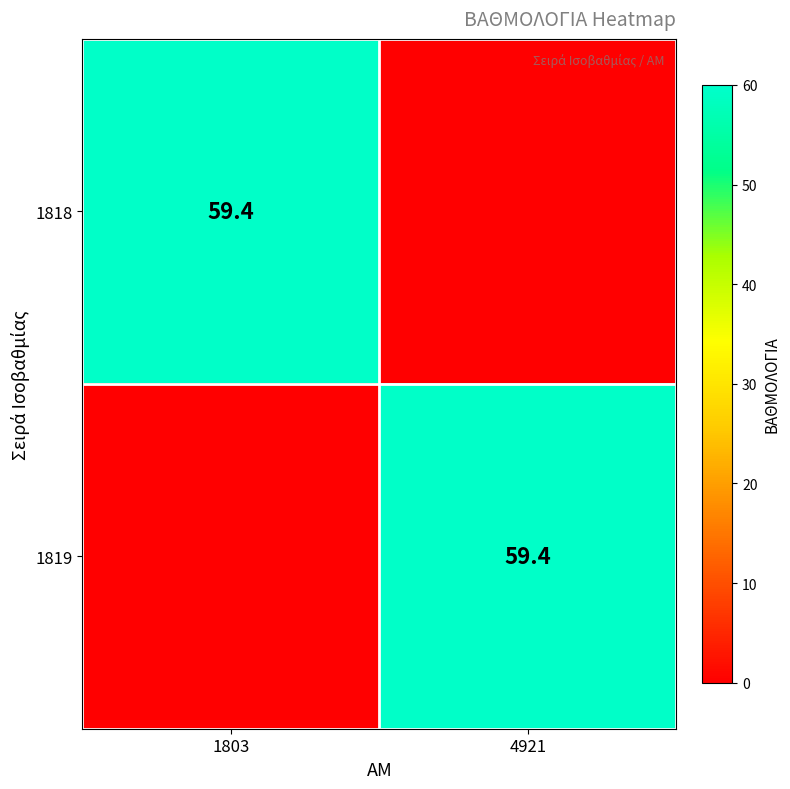

What is the total value across all series at 4921?

59.4